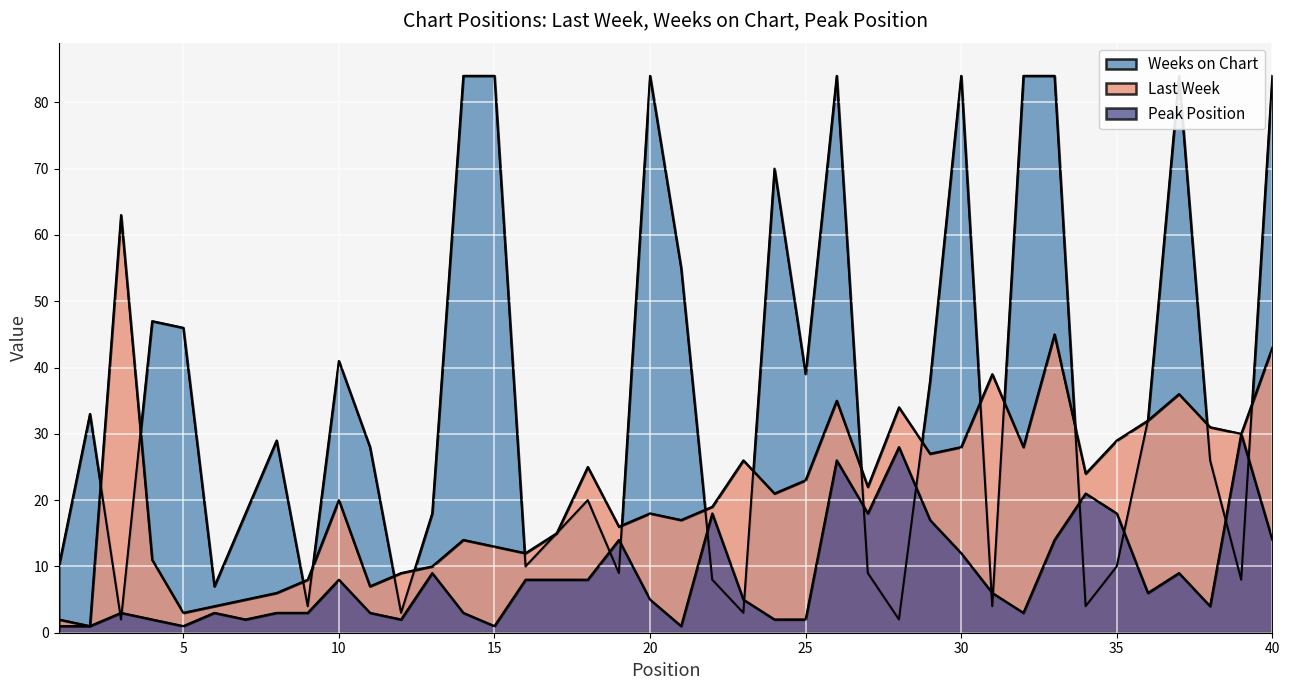

Rank the categories by Peak Position value from highest to lowest.

39, 28, 26, 34, 22, 27, 35, 29, 19, 33, 40, 30, 13, 37, 10, 16, 17, 18, 31, 36, 20, 23, 38, 3, 6, 8, 9, 11, 14, 32, 4, 7, 12, 24, 25, 1, 2, 5, 15, 21